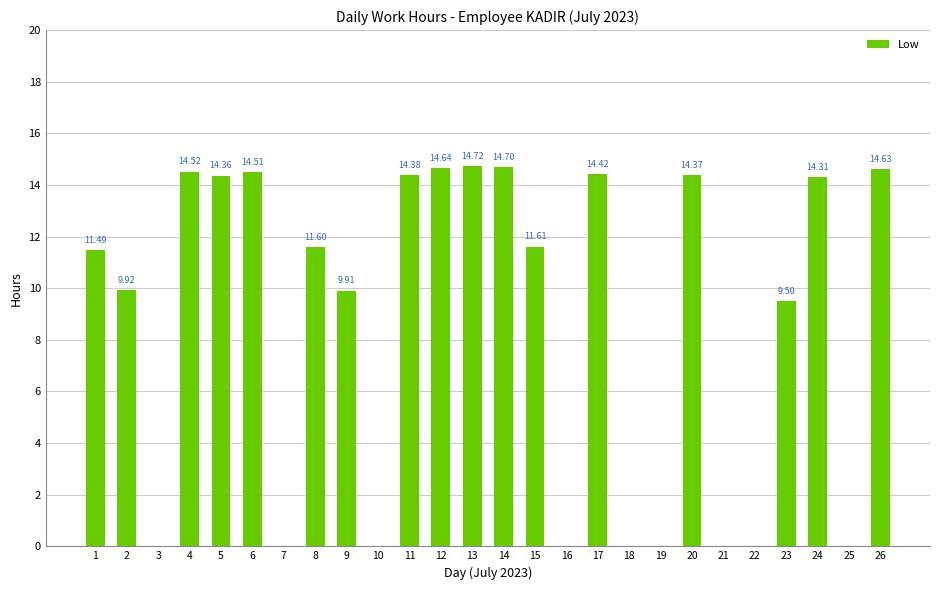

What is the greatest value displayed?

14.7